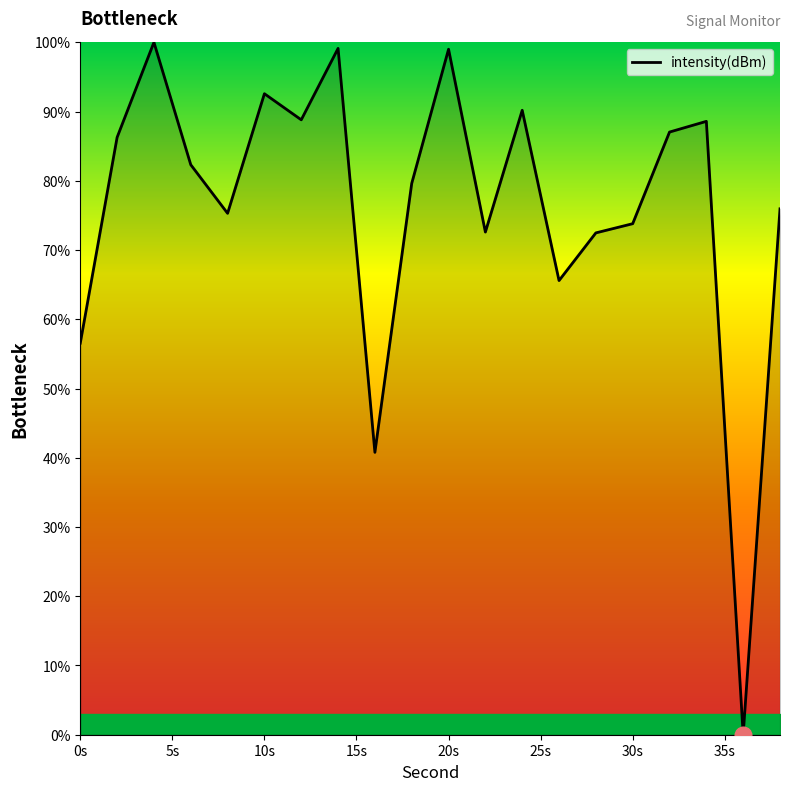

What is the difference between the maximum and minimum values?

100.0